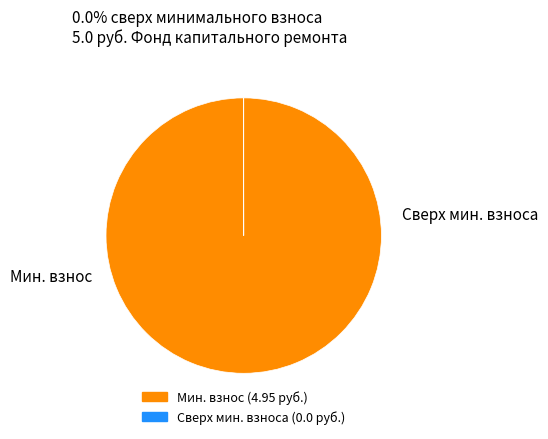

Does any single category account for the majority?

Yes